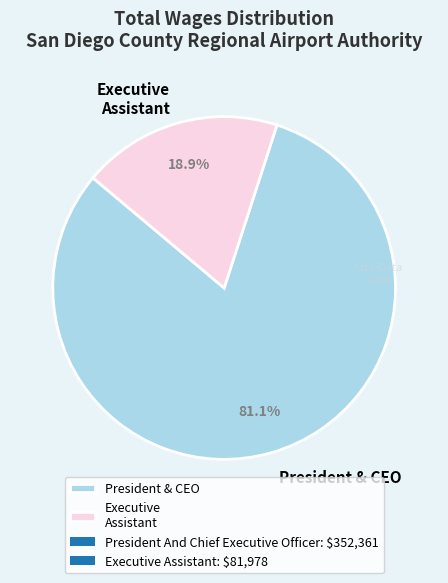

Which category has the smallest portion of the pie?

Executive Assistant